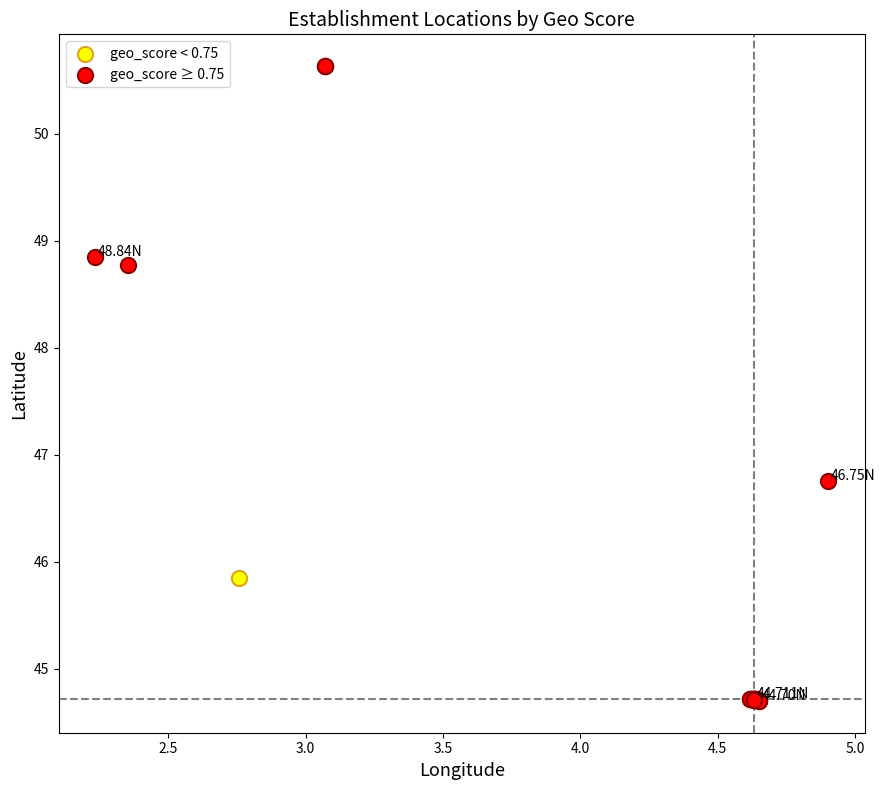

Which series has the widest spread of Y values?

geo_score ≥ 0.75